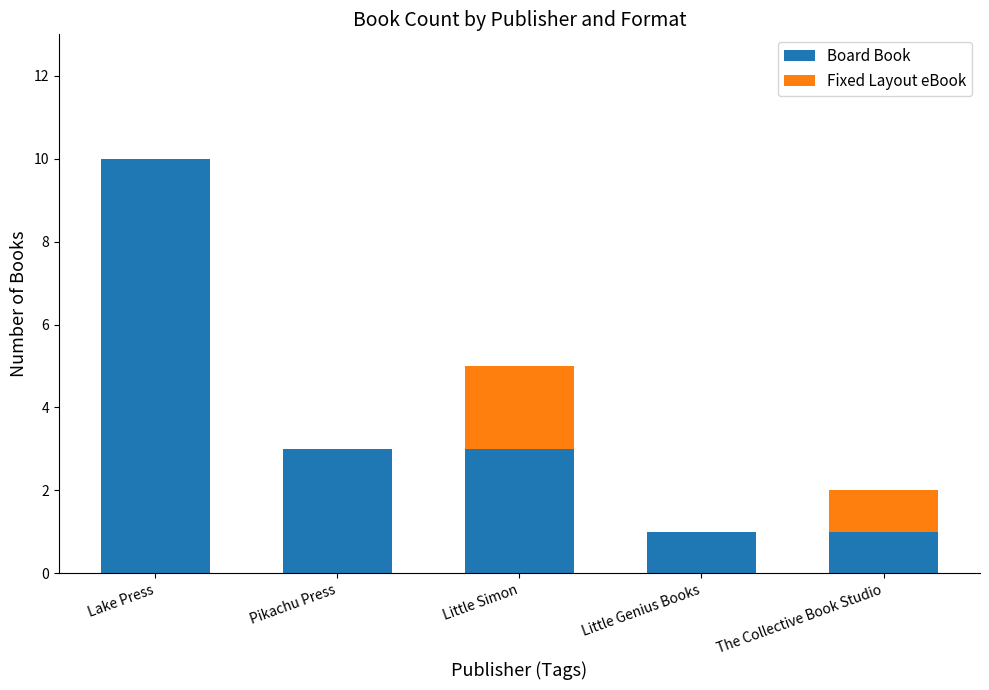

At which category is the sum across all series the highest?

Lake Press